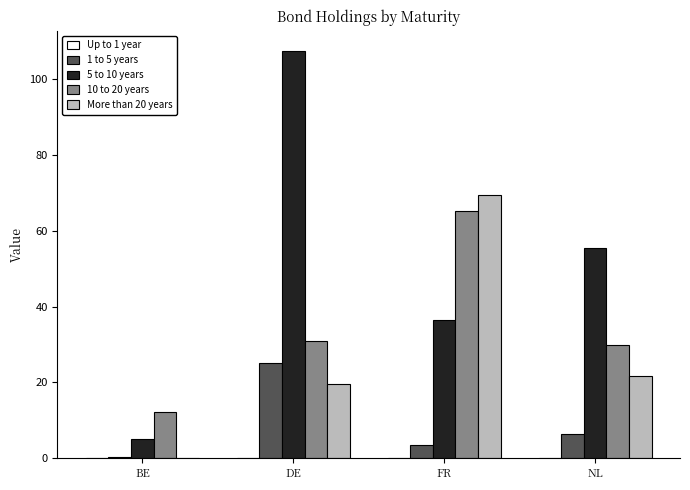

Between DE and NL, which series saw the biggest shift?

5 to 10 years